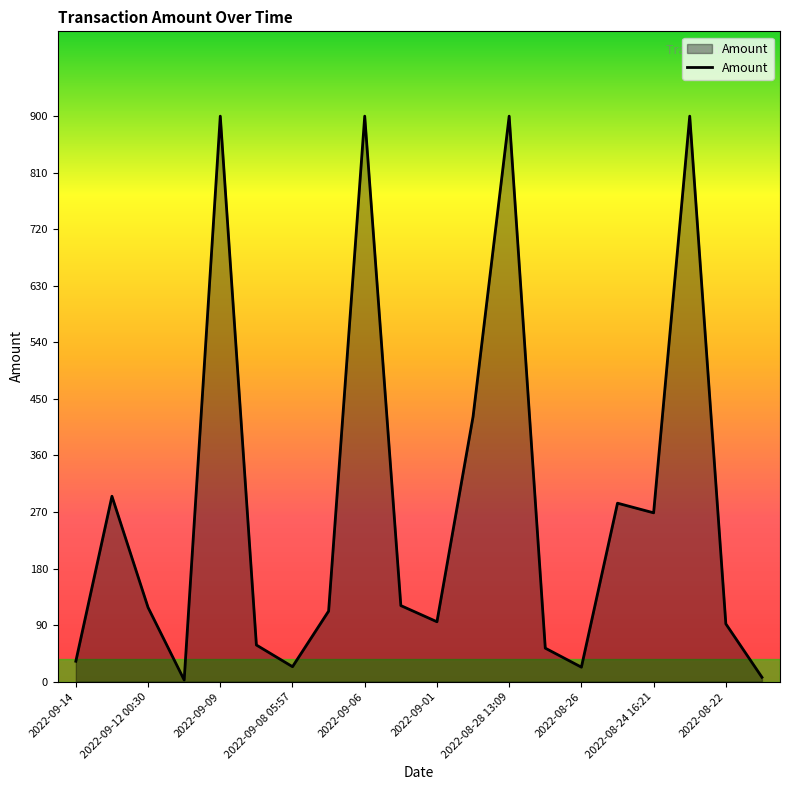

What is the difference between the maximum and minimum values?

897.4